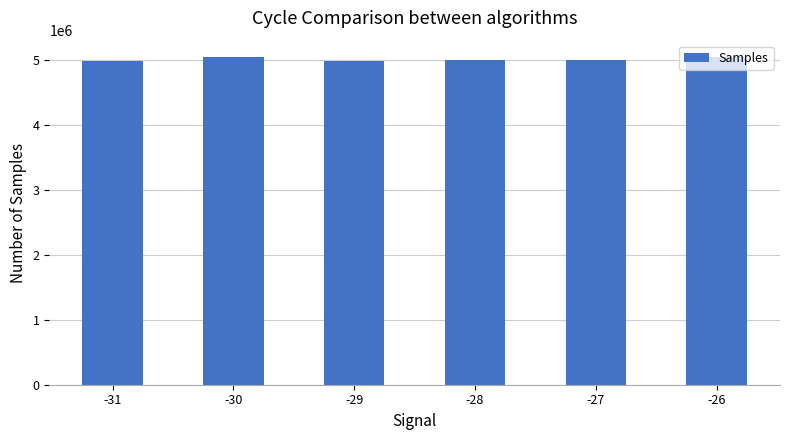

What is the sum of all values?

30019445.4